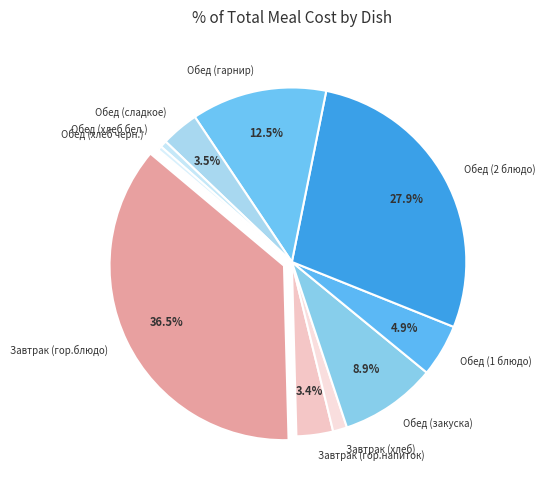

Is Обед (закуска) the majority of the pie?

No